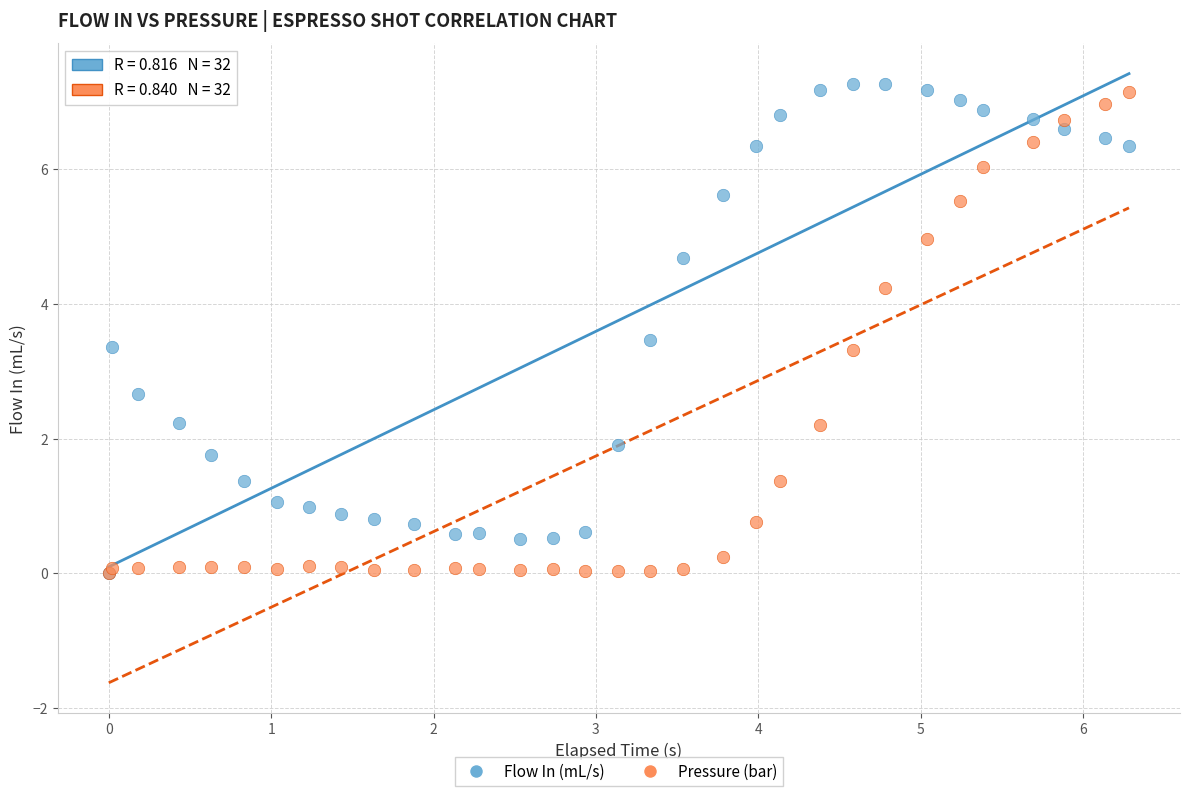

Which series reaches the maximum Y coordinate?

Flow In (mL/s)